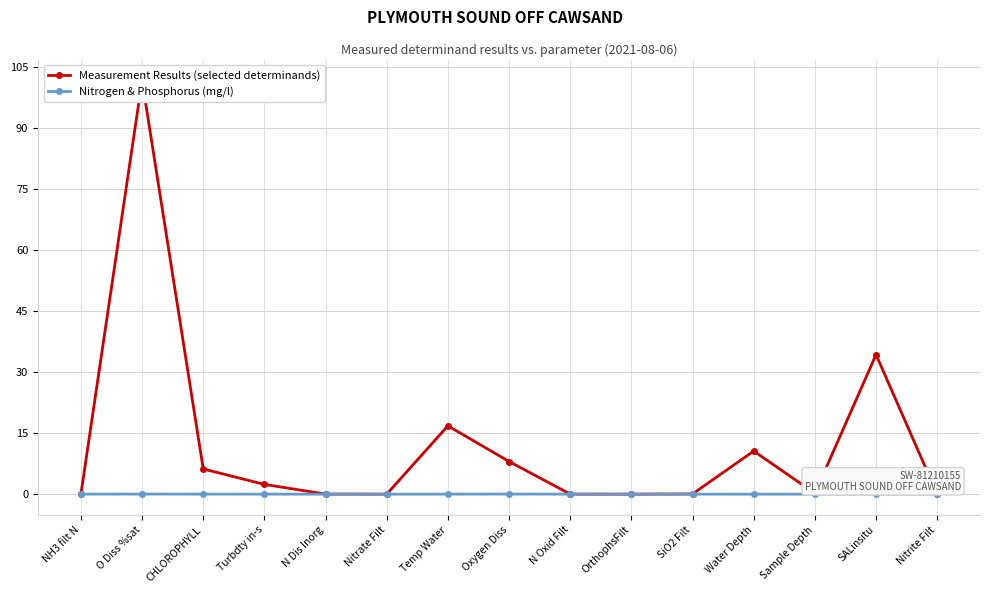

What are all the series names shown in the legend?

Measurement Results (selected determinands), Nitrogen & Phosphorus (mg/l)